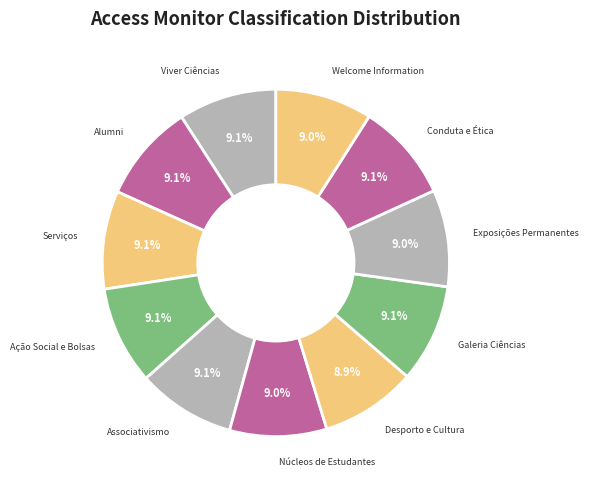

How many slices are in this pie chart?

11